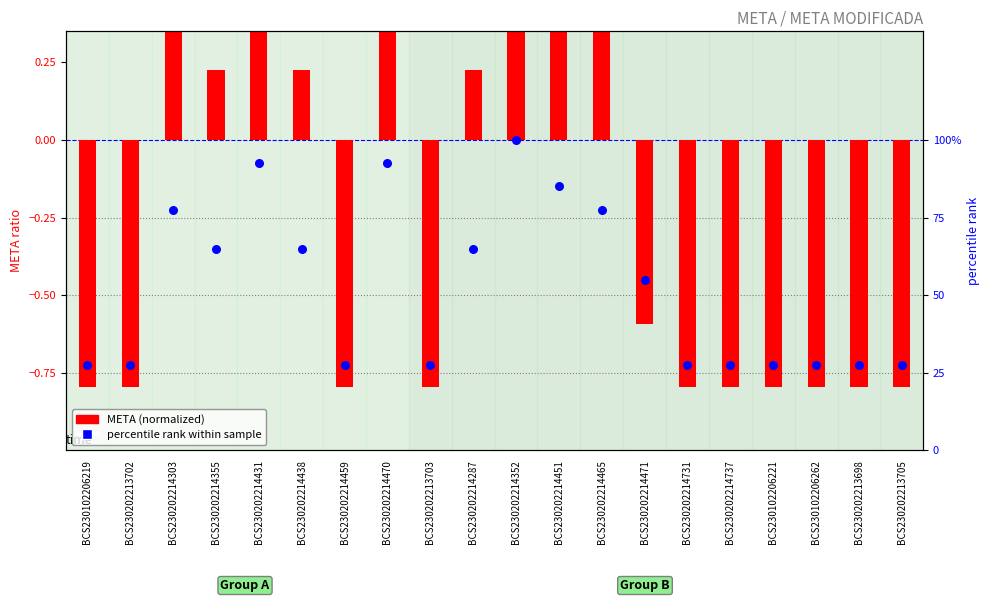

What are all the series names shown in the legend?

META (normalized), percentile rank within sample